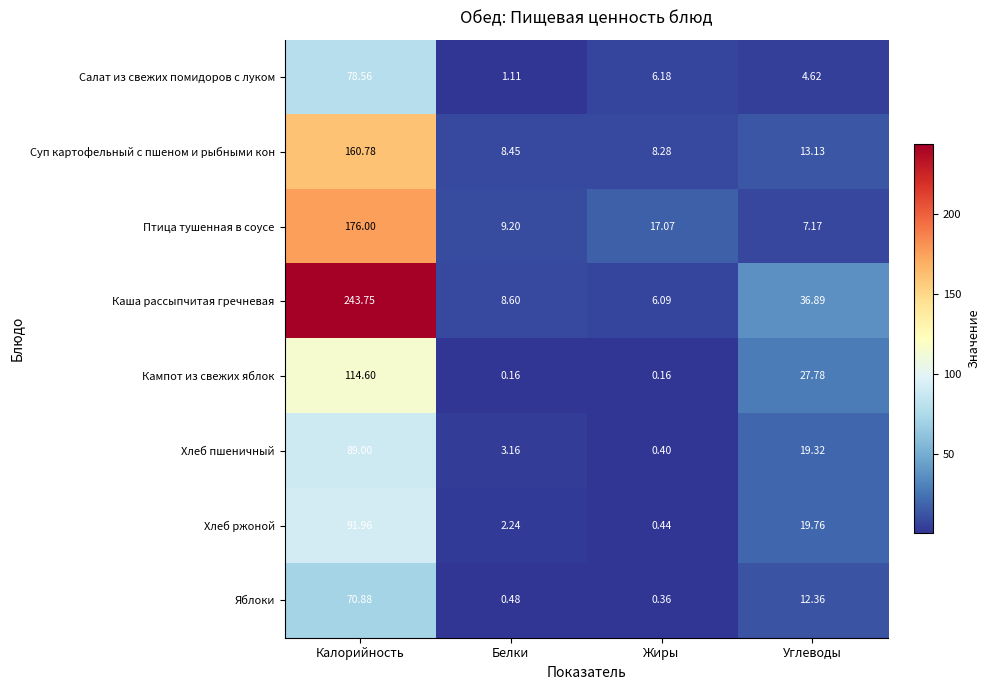

List the labels in order of Яблоки value, largest first.

Калорийность, Углеводы, Белки, Жиры